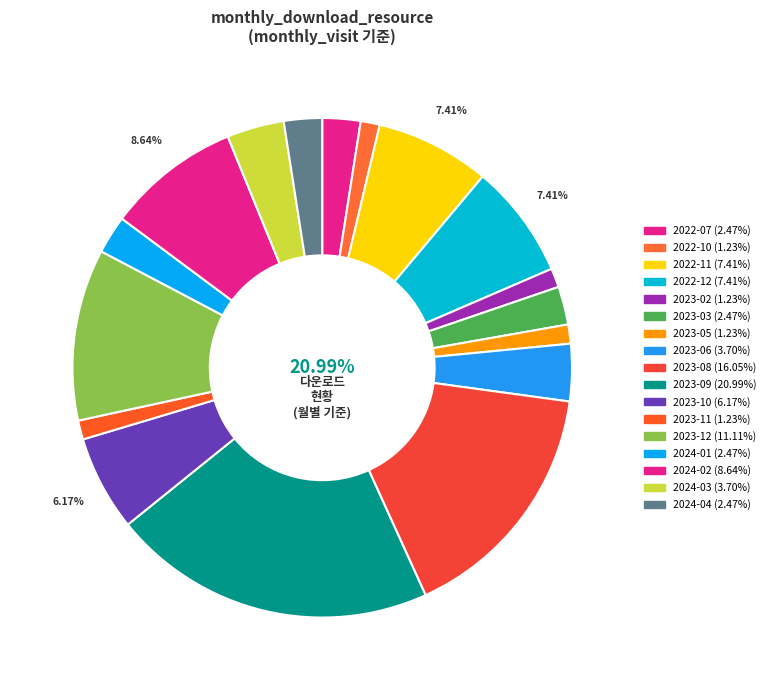

How many slices are in this pie chart?

17